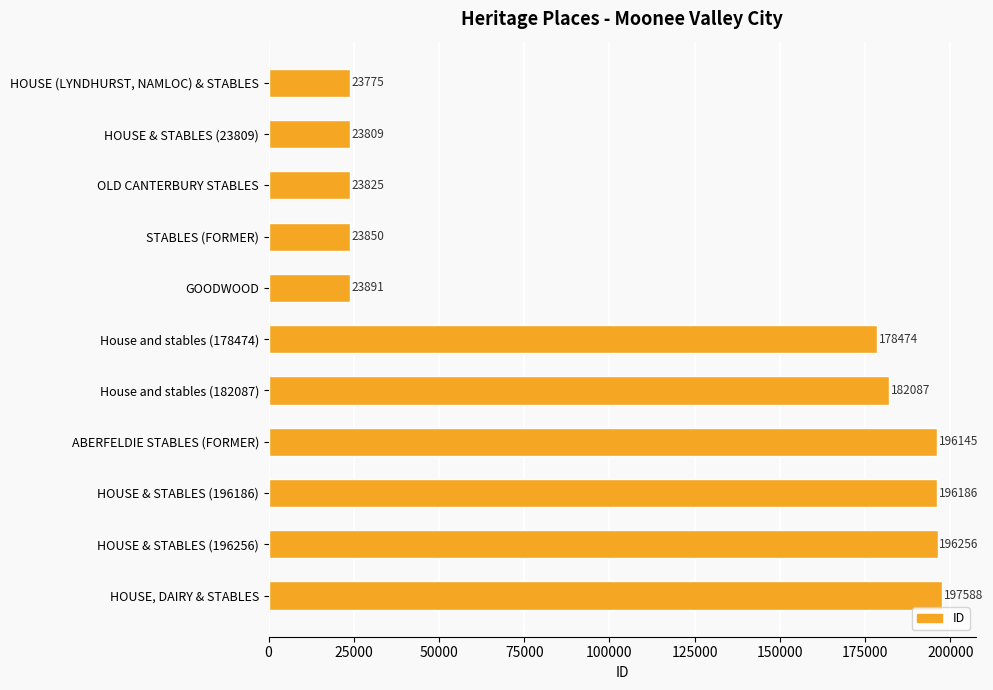

Are the bars horizontal?

Yes